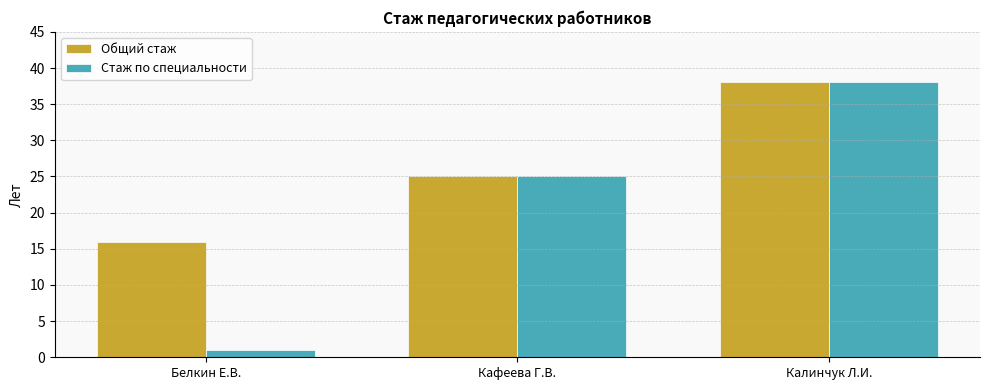

What position from the left is Калинчук Л.И.?

3